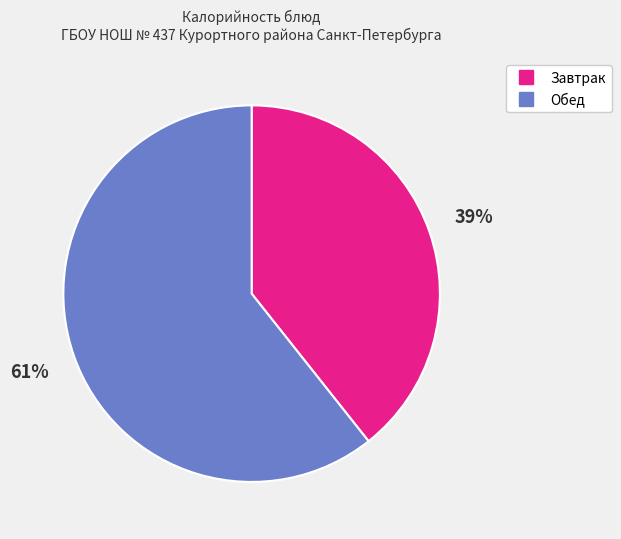

Count the number of slices in the pie.

2